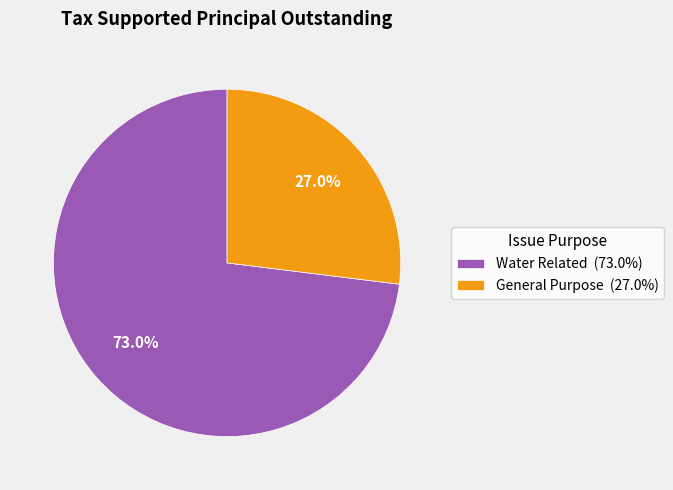

What is the largest slice in the pie chart?

Water Related